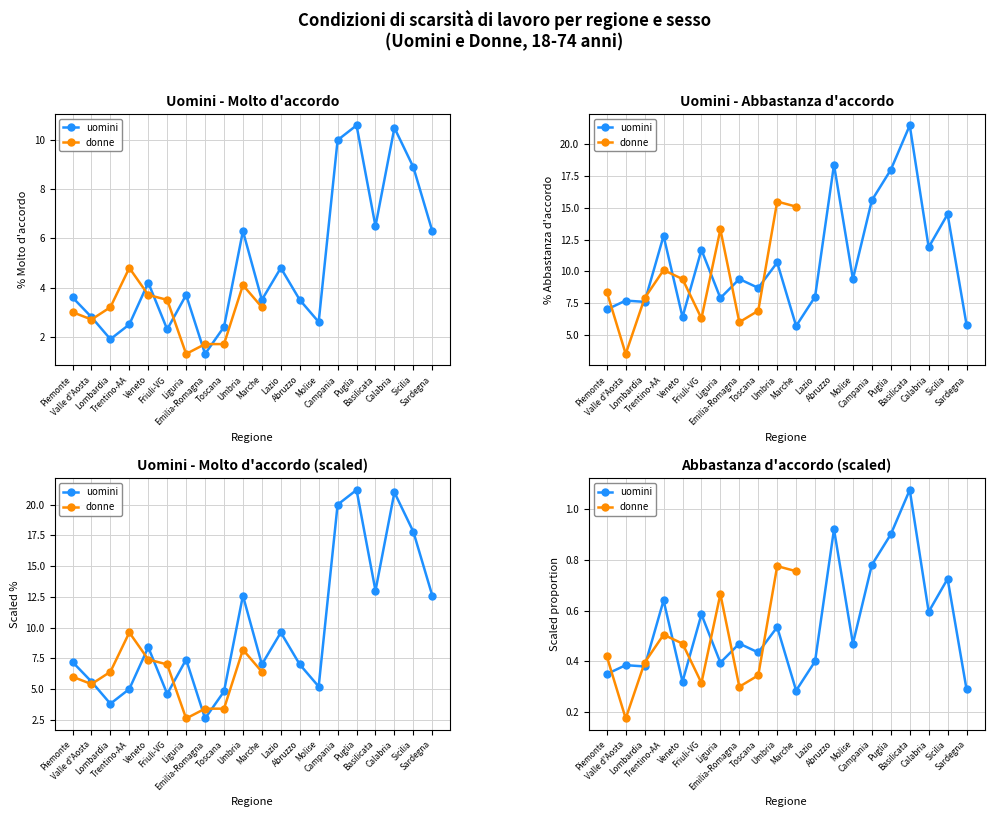

What is the minimum value shown in the chart?

0.2